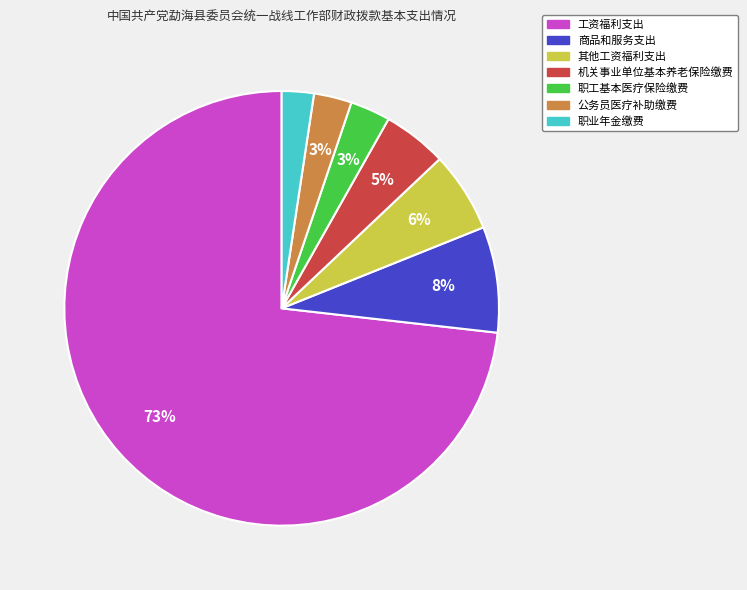

How many segments does this pie chart have?

7